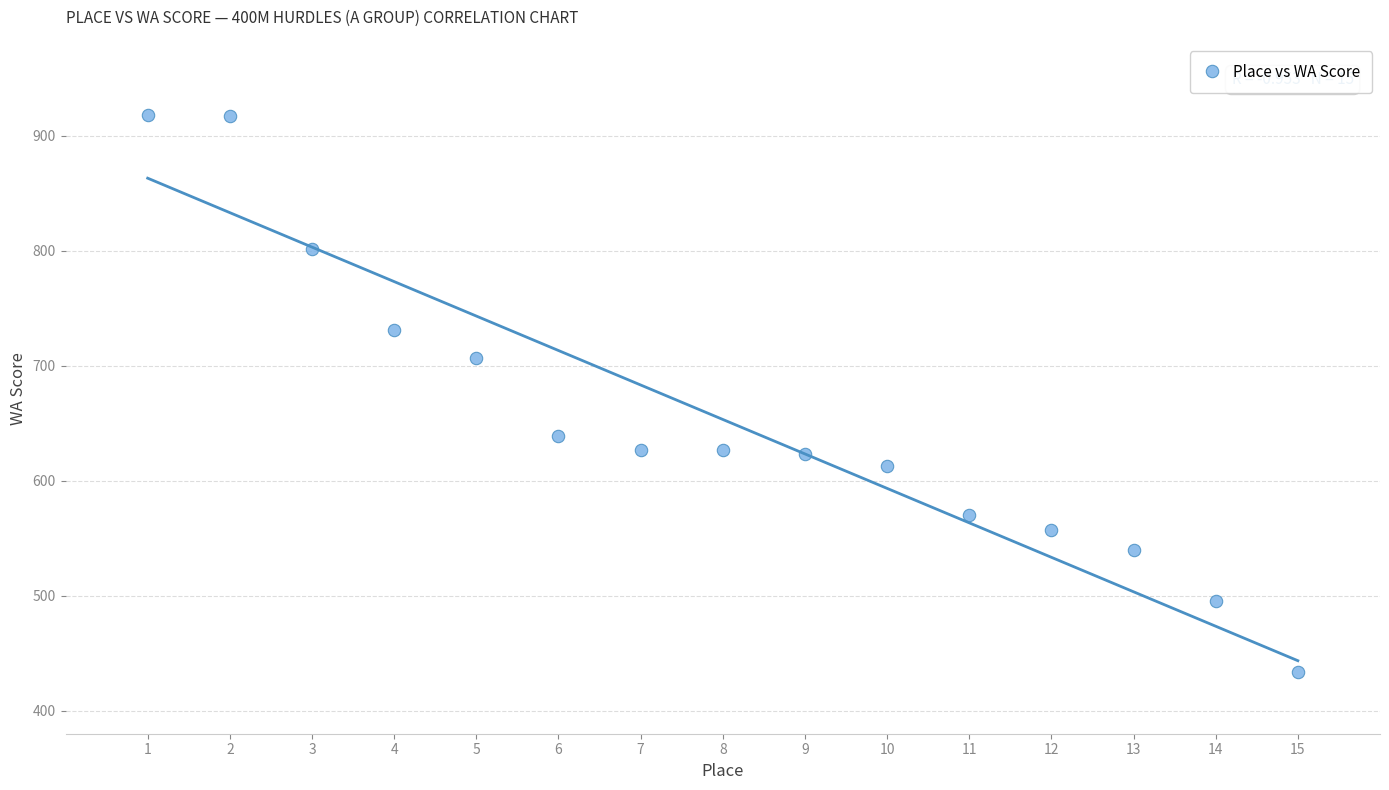

What Y value in the scatter plot is closest to 676?

707